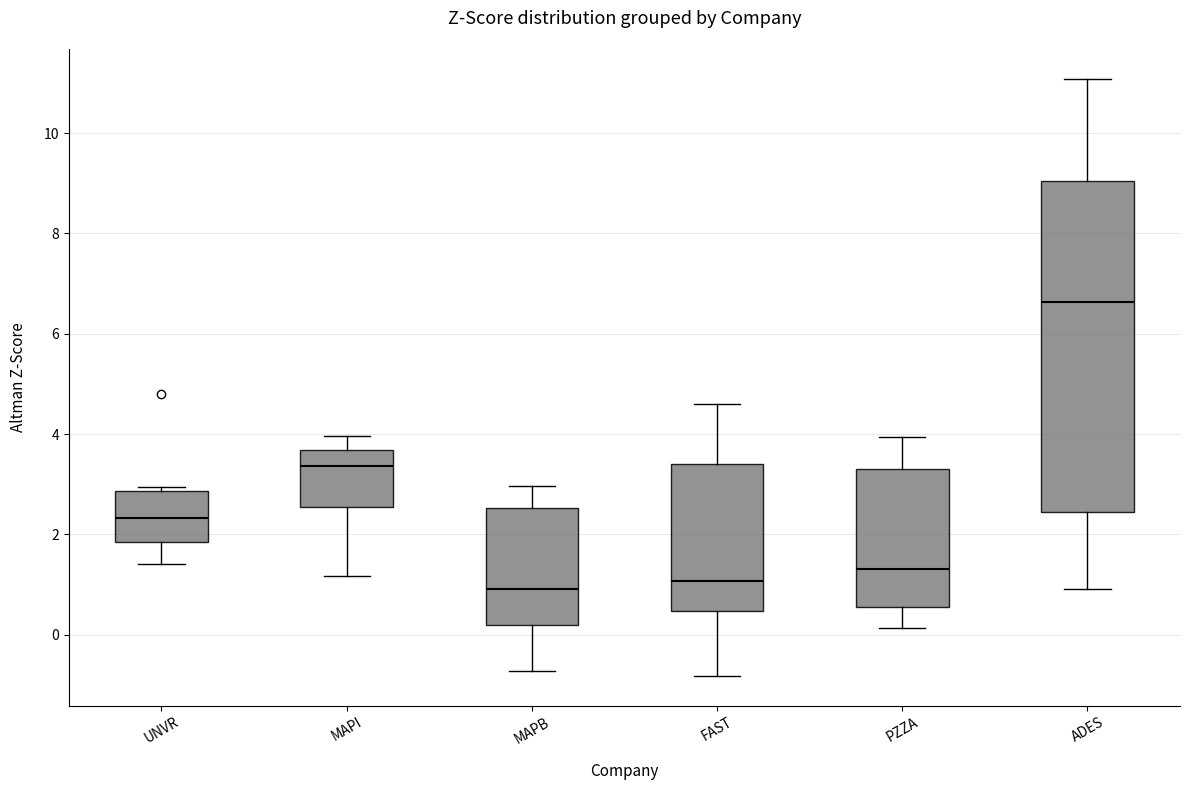

Which box has the highest median line?

ADES